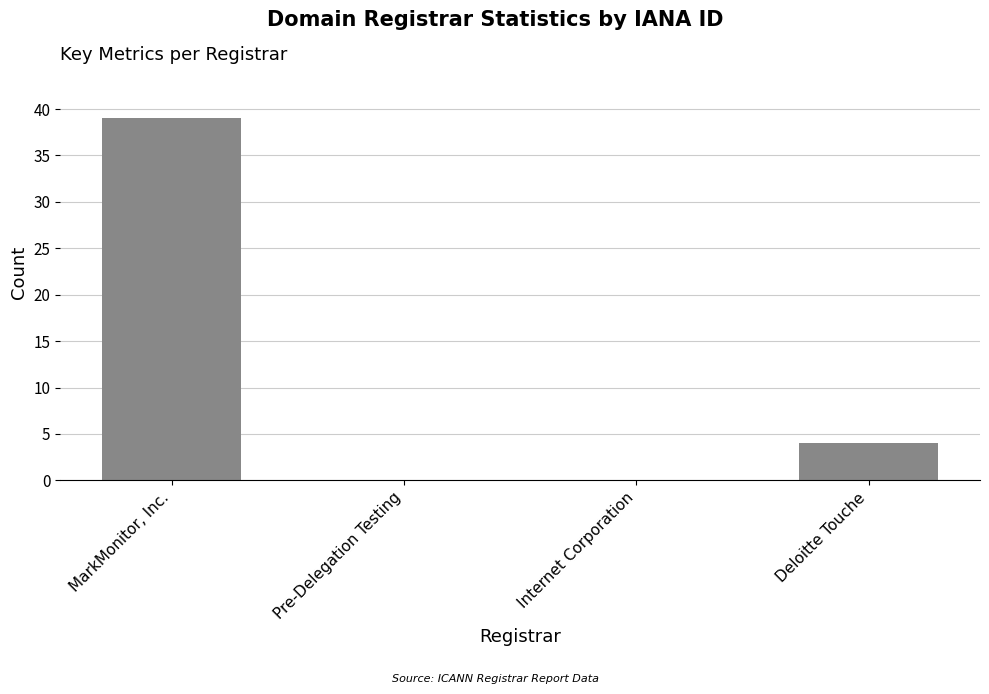

The chart shows a value of 66 at MarkMonitor, Inc.. True or false?

False